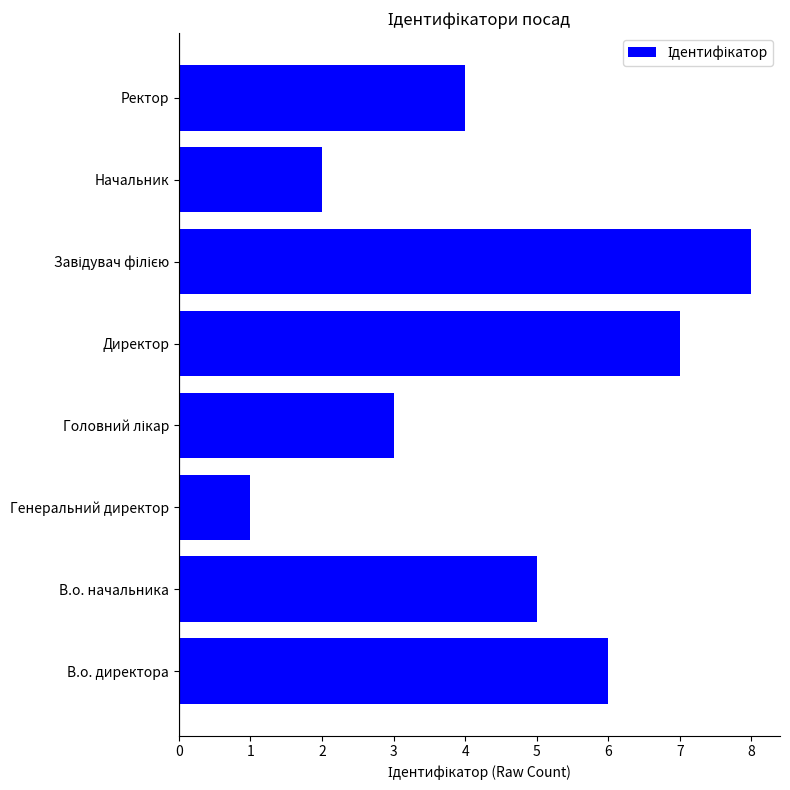

Reading bottom to top, list all the values displayed in this chart.

6	5	1	3	7	8	2	4